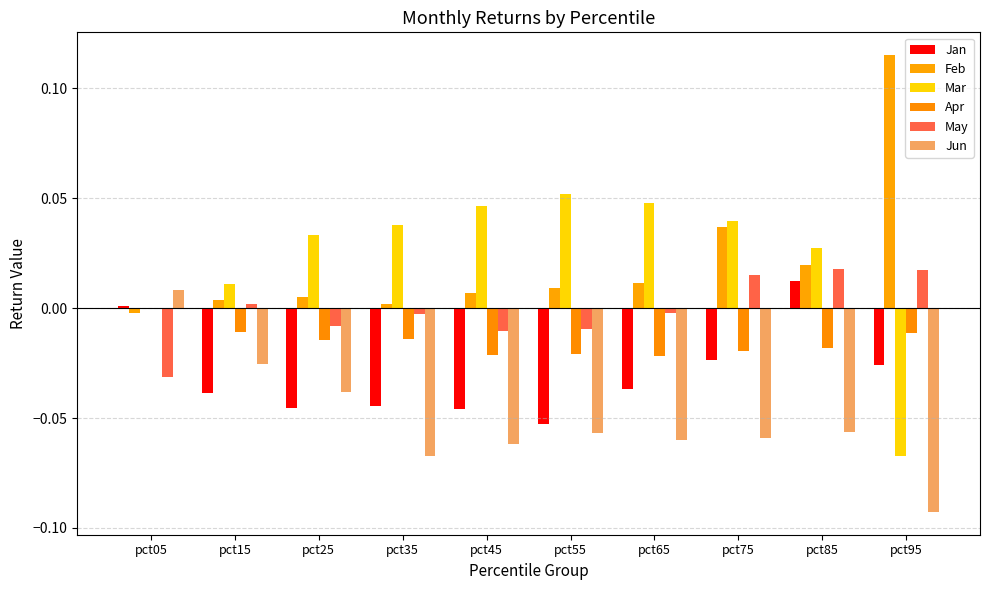

Are the bars horizontal?

No